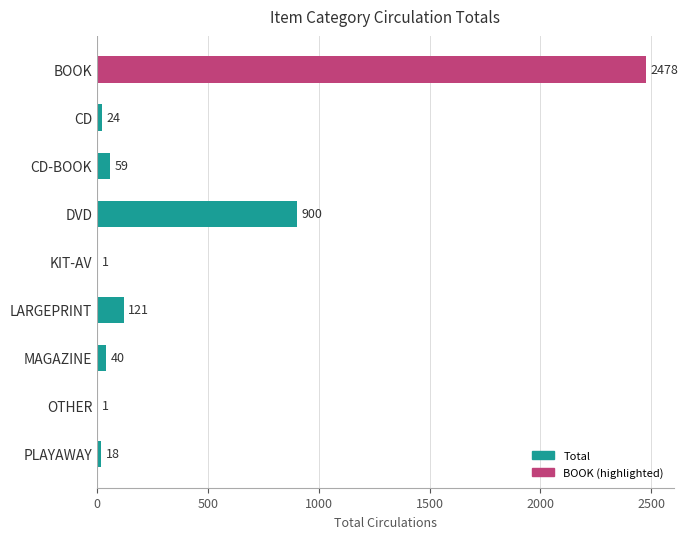

What is the sum of the values at DVD and BOOK?

3378